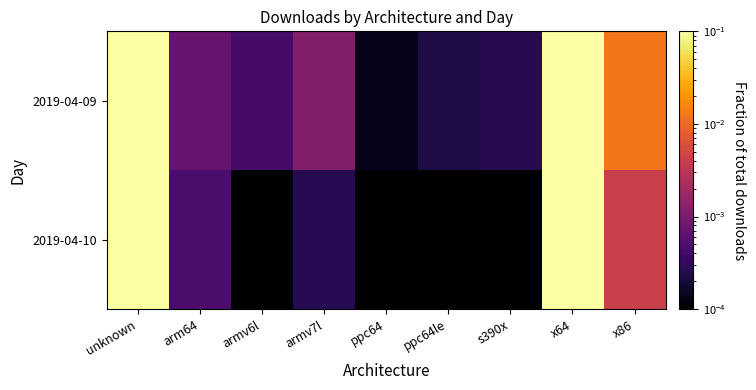

Which has a higher value, armv7l or armv6l?

armv7l